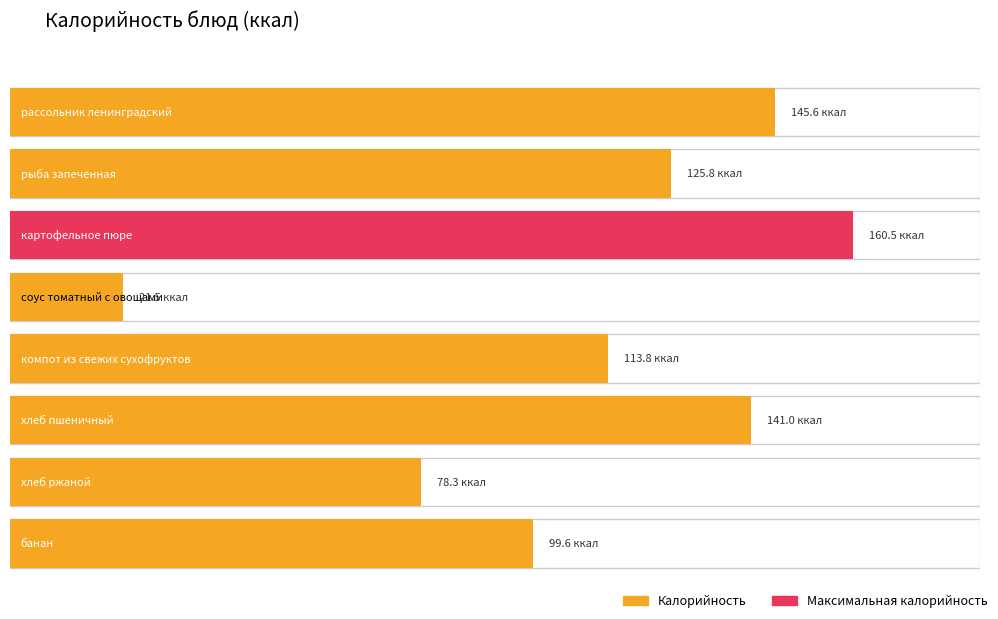

Where is the data nearest to the value 91?

банан